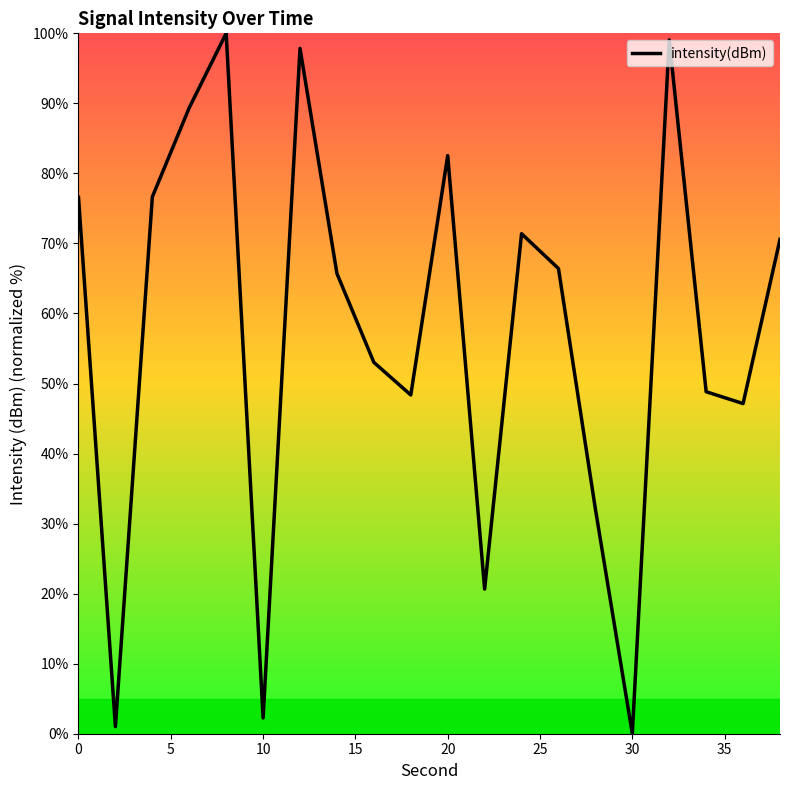

What is the difference between the maximum and minimum values?

100.0